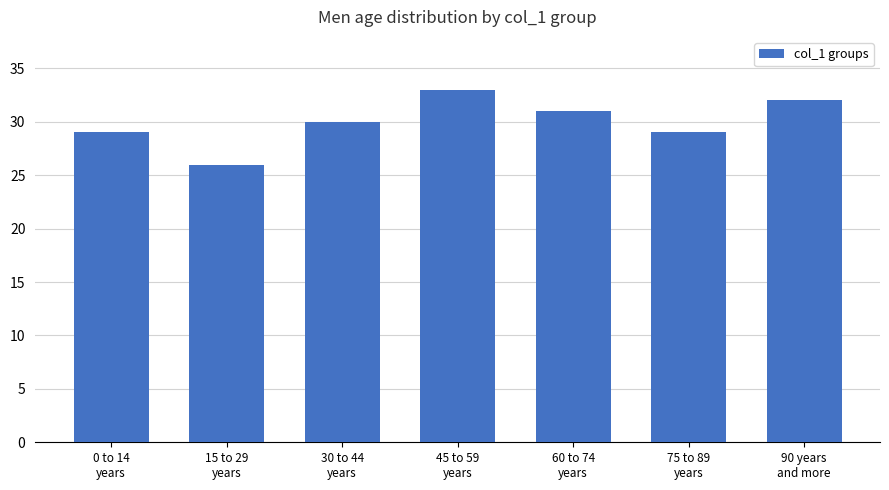

What is the label of the 3rd bar from the left?

30 to 44
years